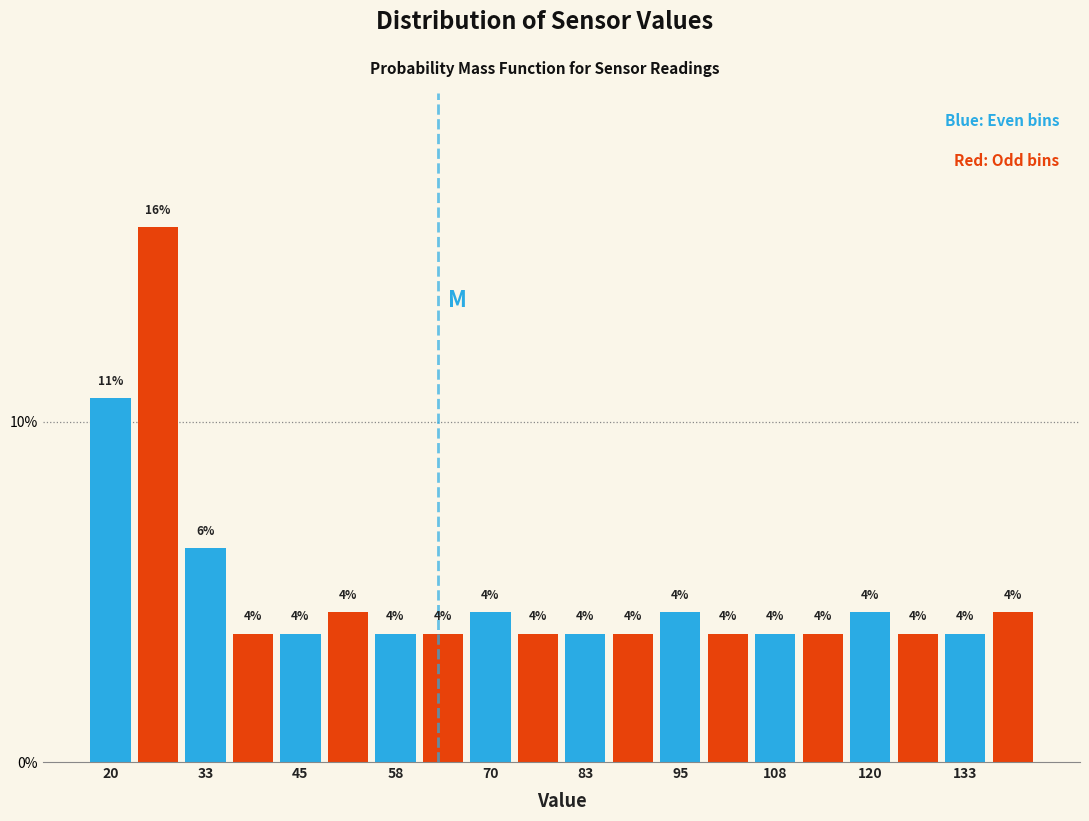

Read against the x-axis, roughly where is the centre of the tallest bar?

26